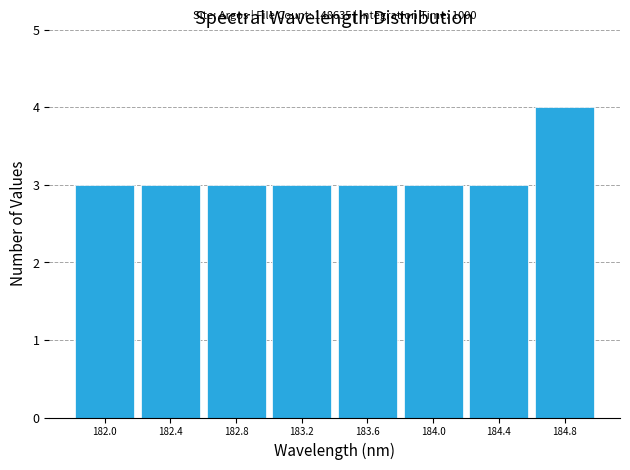

Reading left to right, list all the values displayed in this chart.

3	3	3	3	3	3	3	4